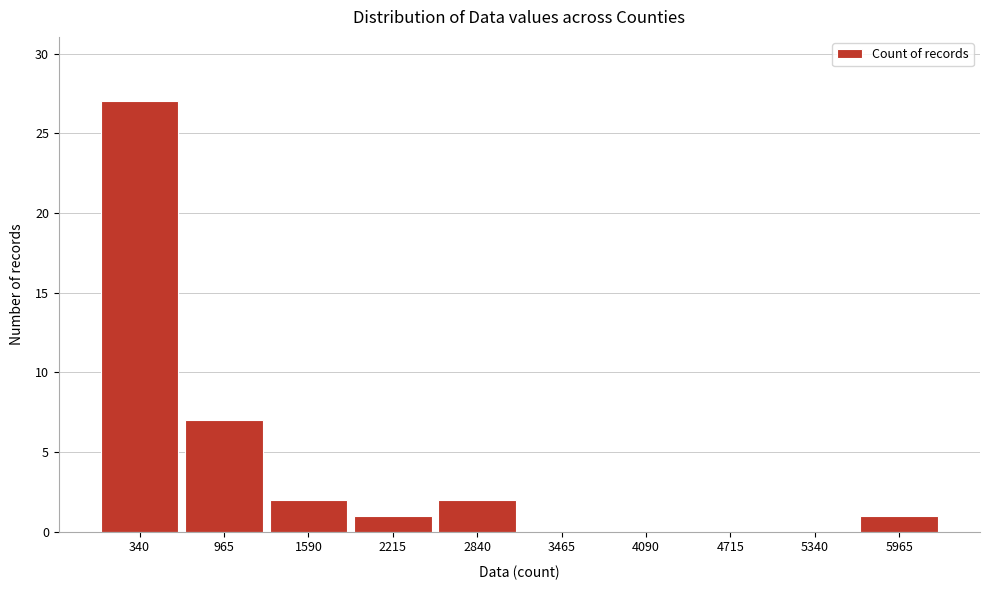

Which range on the x-axis has the tallest bar?

0 to 700